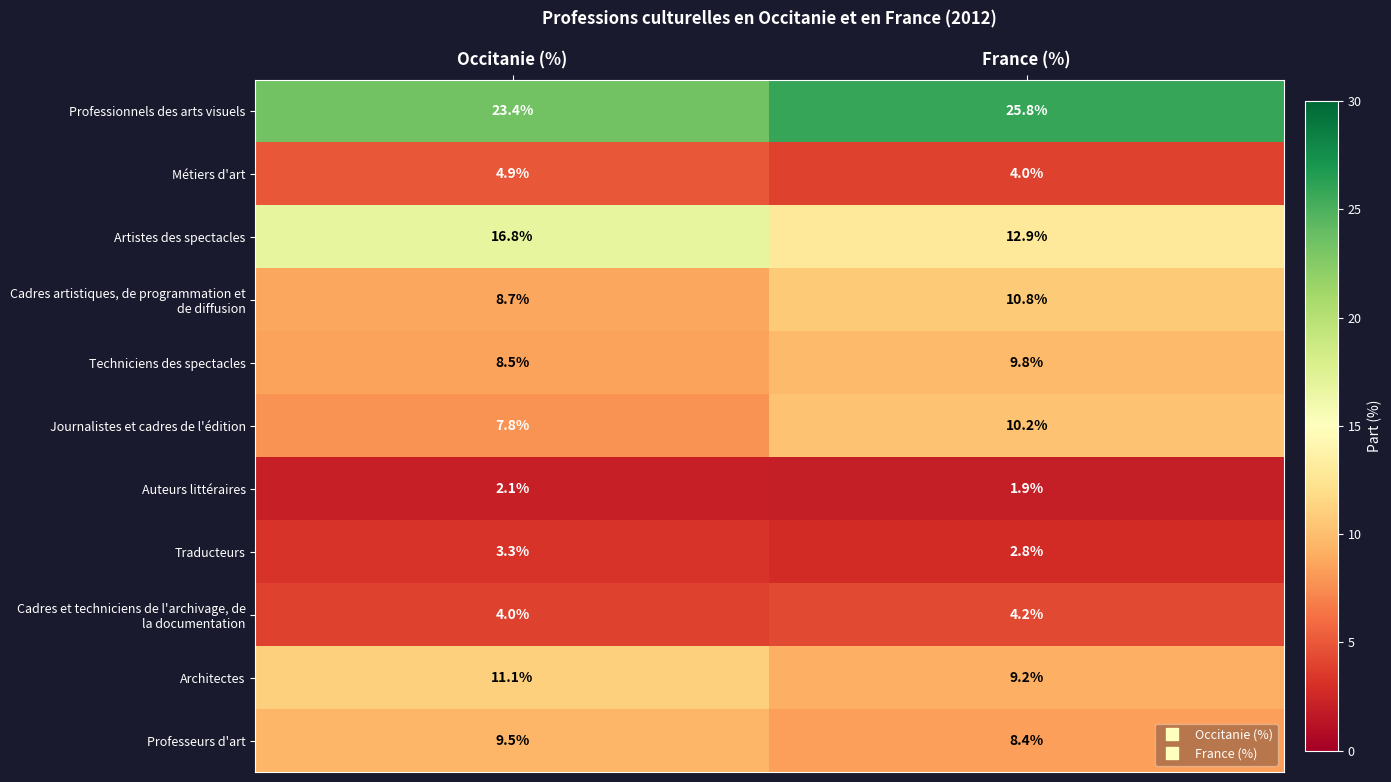

List the labels in order of Architectes value, smallest first.

France (%), Occitanie (%)